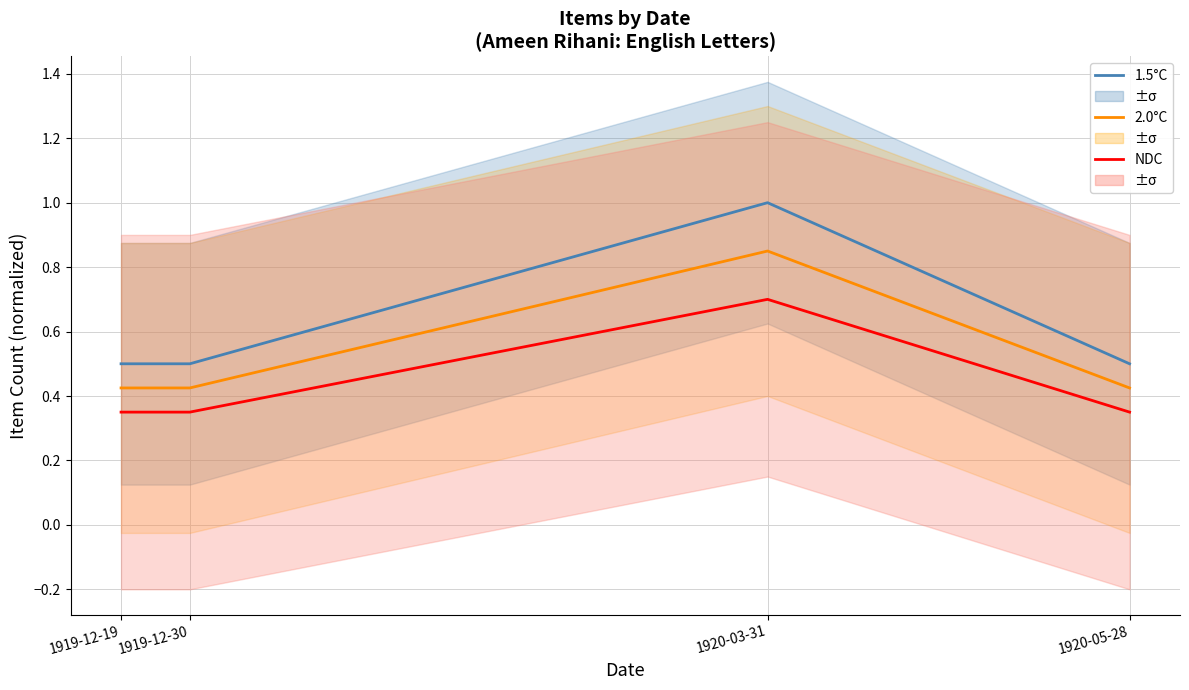

List the series in order of their peak value, highest first.

1.5°C, 2.0°C, NDC